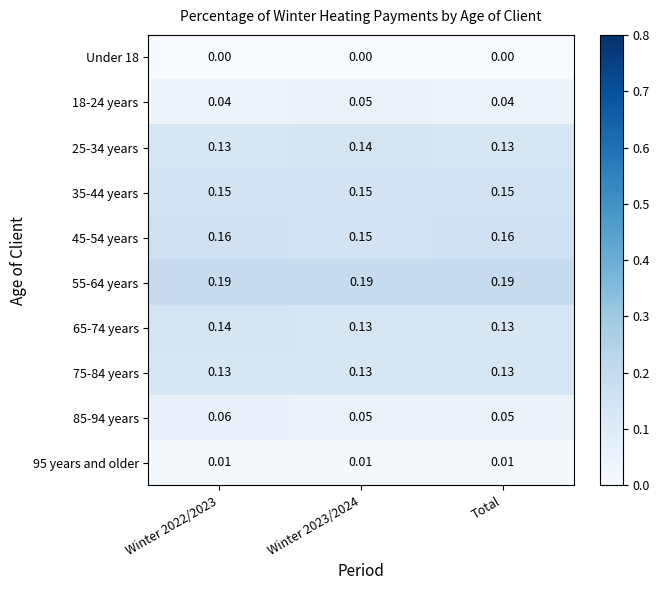

Is the value of 75-84 years at Total greater than the value of Under 18 at Total?

Yes